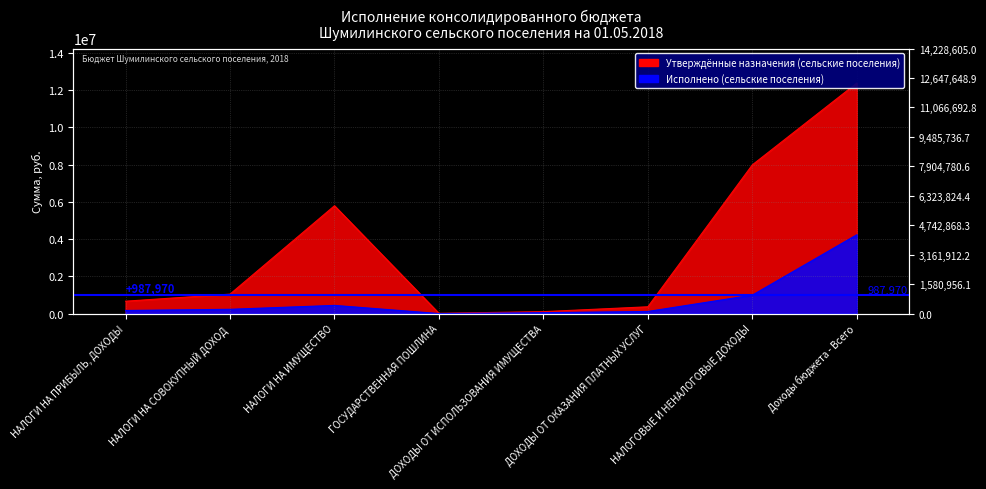

What position from the right is НАЛОГИ НА ИМУЩЕСТВО?

6